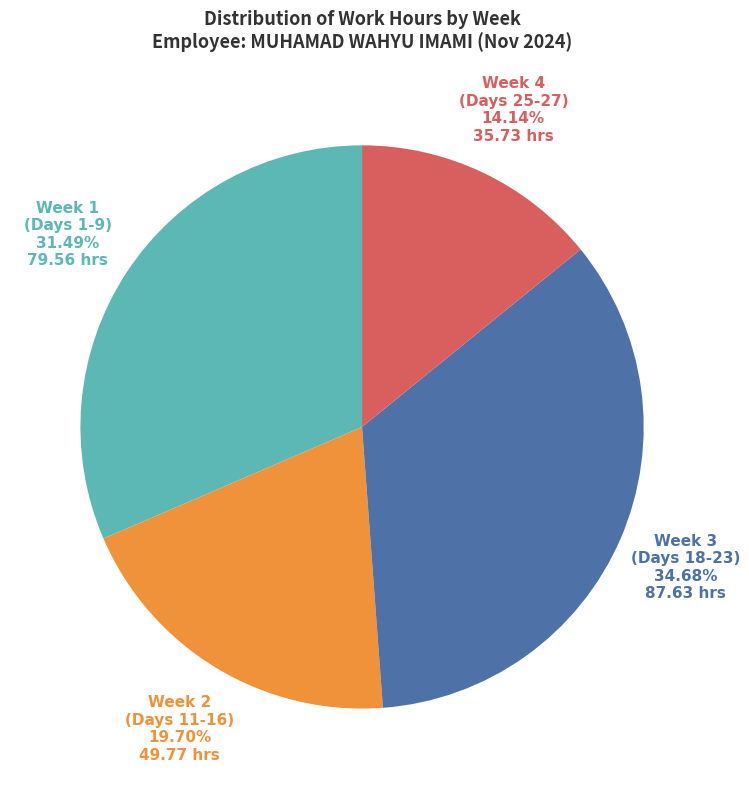

Does any single category account for the majority?

No